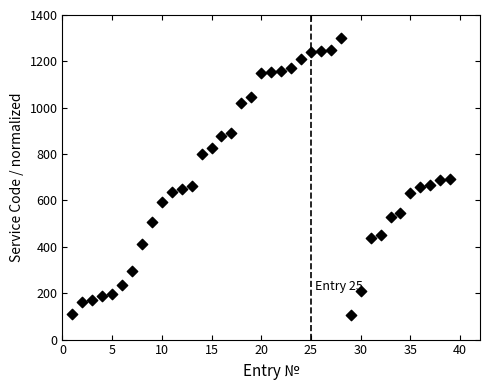

What is the range of X values (max minus min)?

38.0